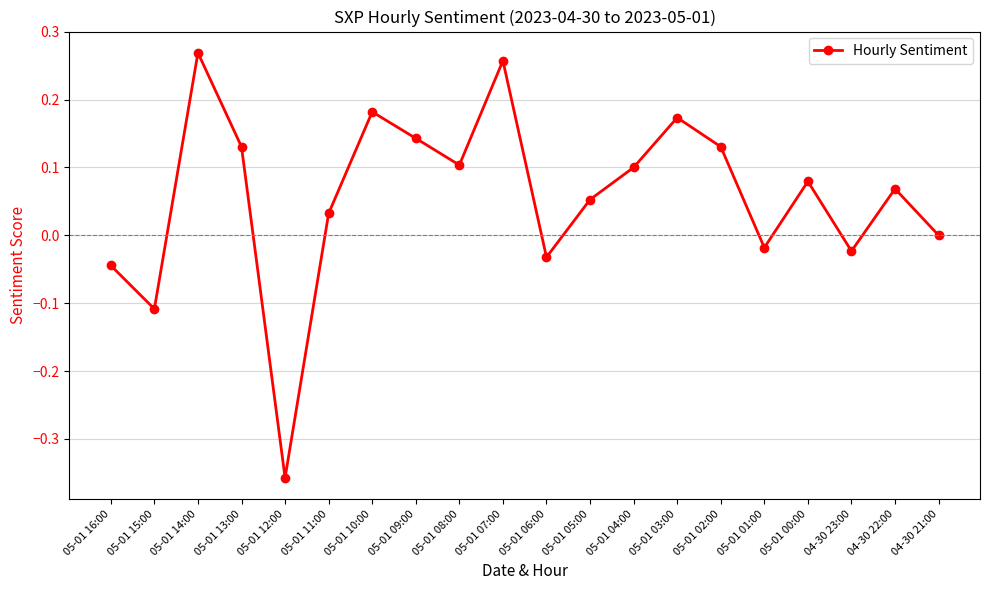

What position from the left is 05-01 15:00?

2